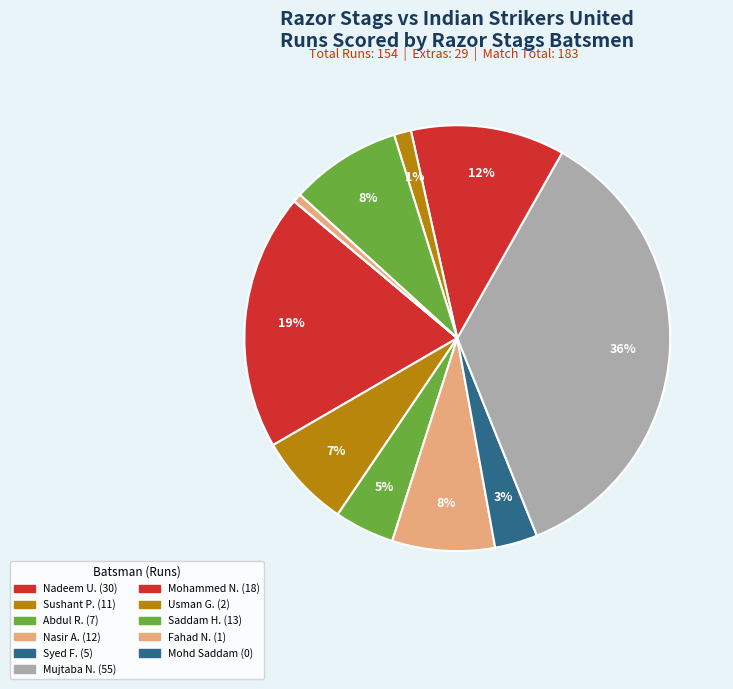

How many slices are in this pie chart?

11